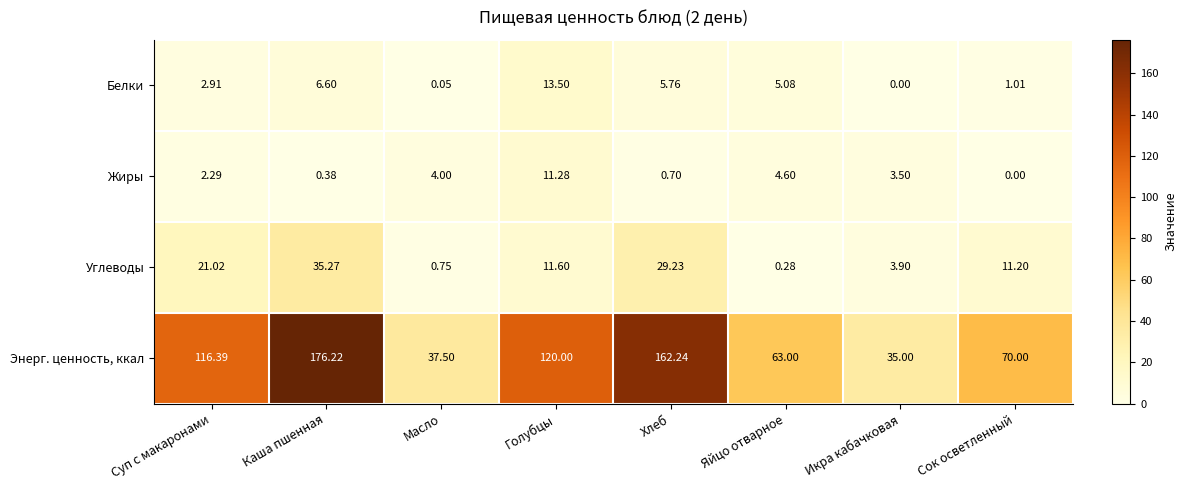

What is the total value across all series at Каша пшенная?

218.5